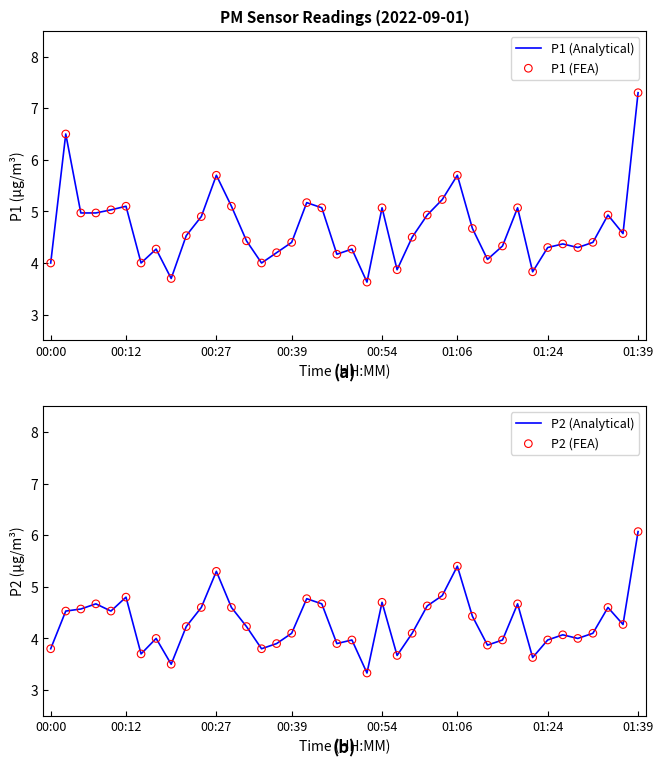

What are all the series names shown in the legend?

P1 (Analytical), P1 (FEA), P2 (Analytical), P2 (FEA)